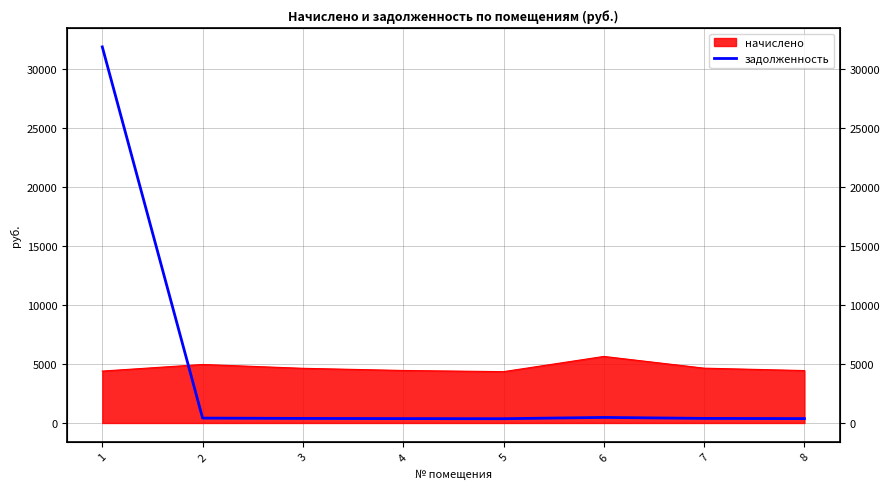

How many data points are above 386?

4